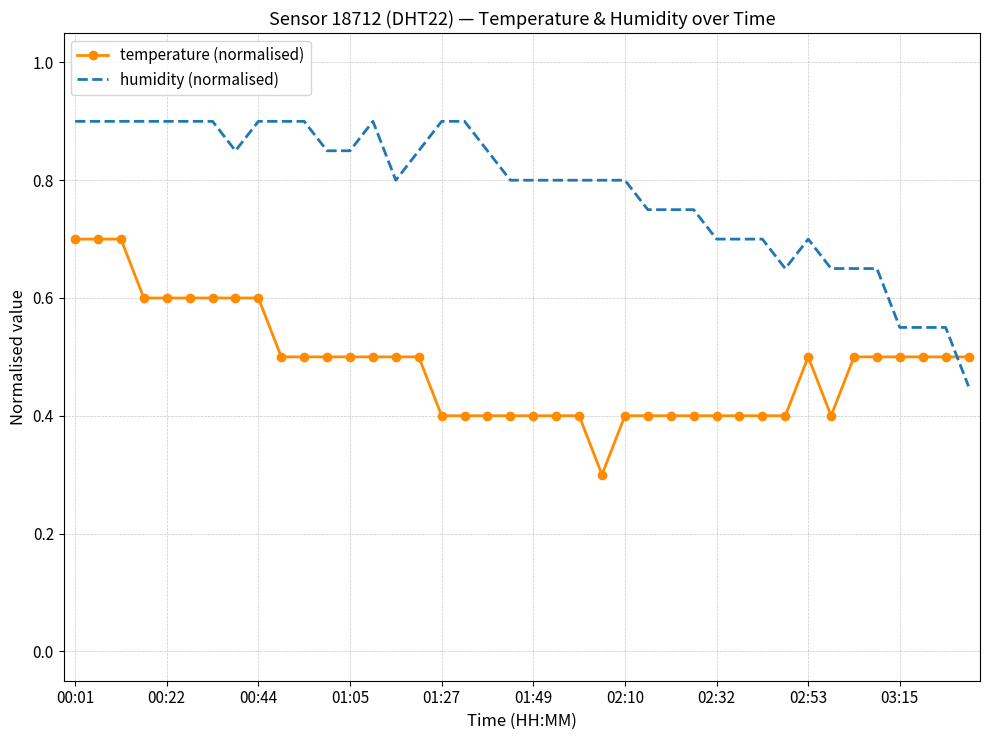

How many intersections are there between temperature (normalised) and humidity (normalised)?

1